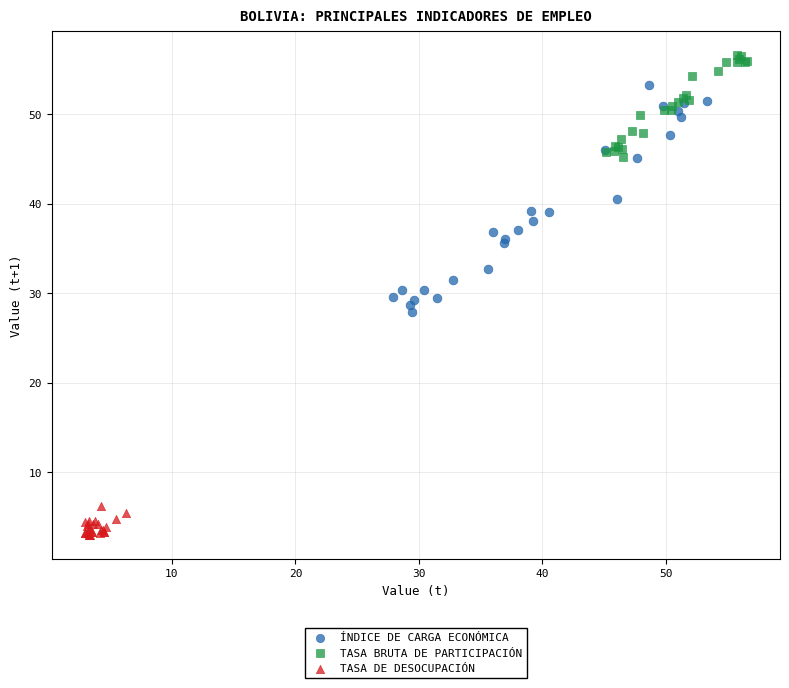

Which series reaches the minimum Y coordinate?

TASA DE DESOCUPACIÓN